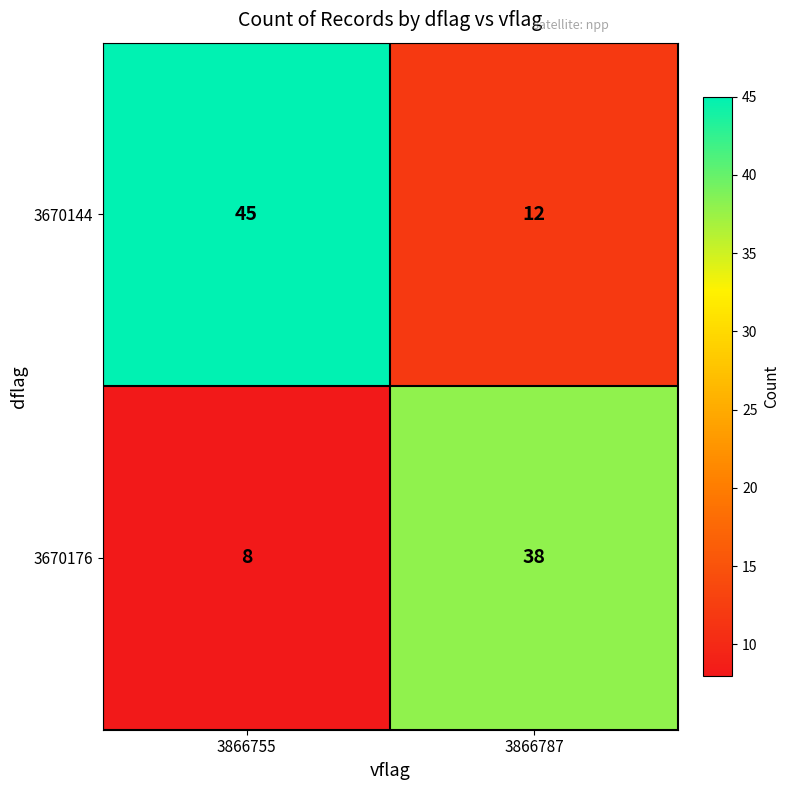

What value does the 3670144 series have at 3866787, to the nearest 5?

10